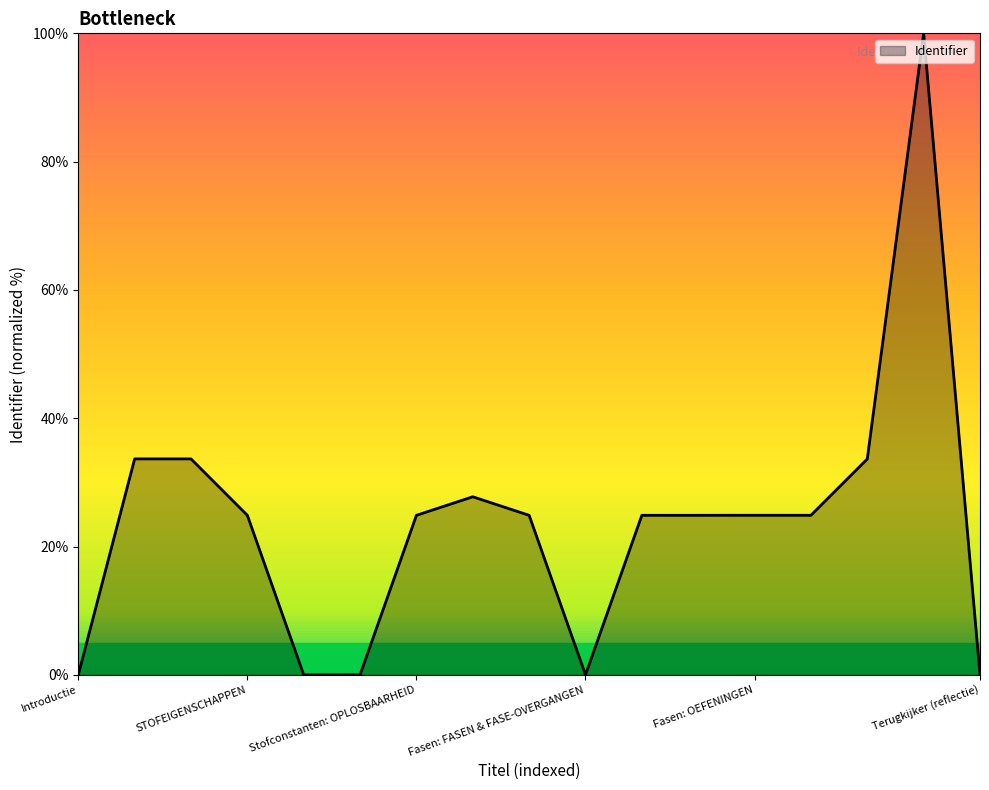

What is the difference between the maximum and second lowest values?

100.0